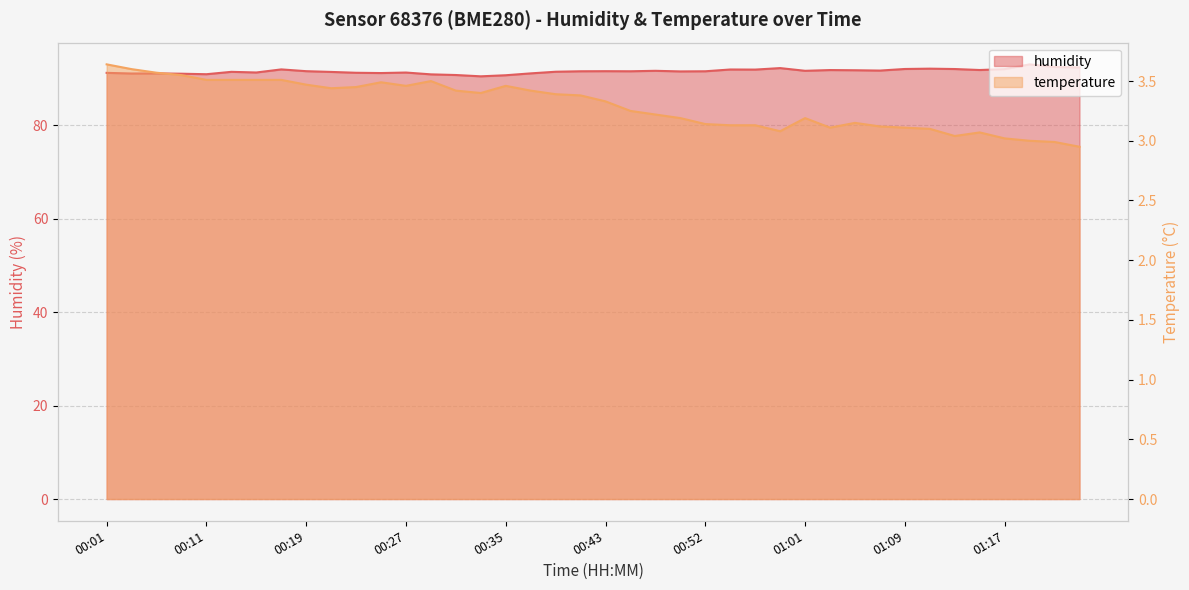

What is the value of the humidity point at the 14th from the left?

90.8